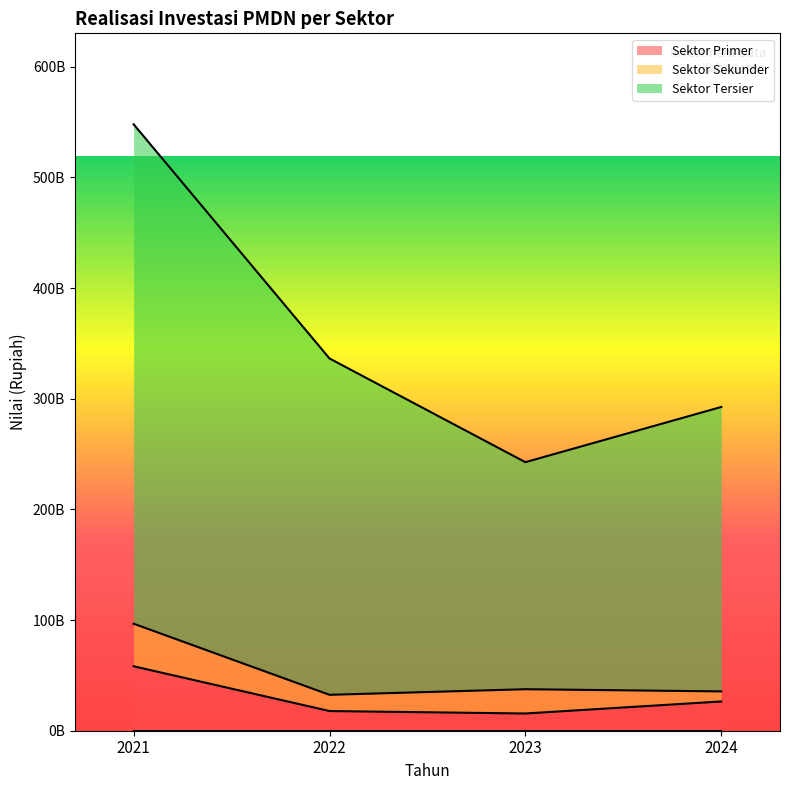

Where is the first local minimum for Sektor Tersier?

2023